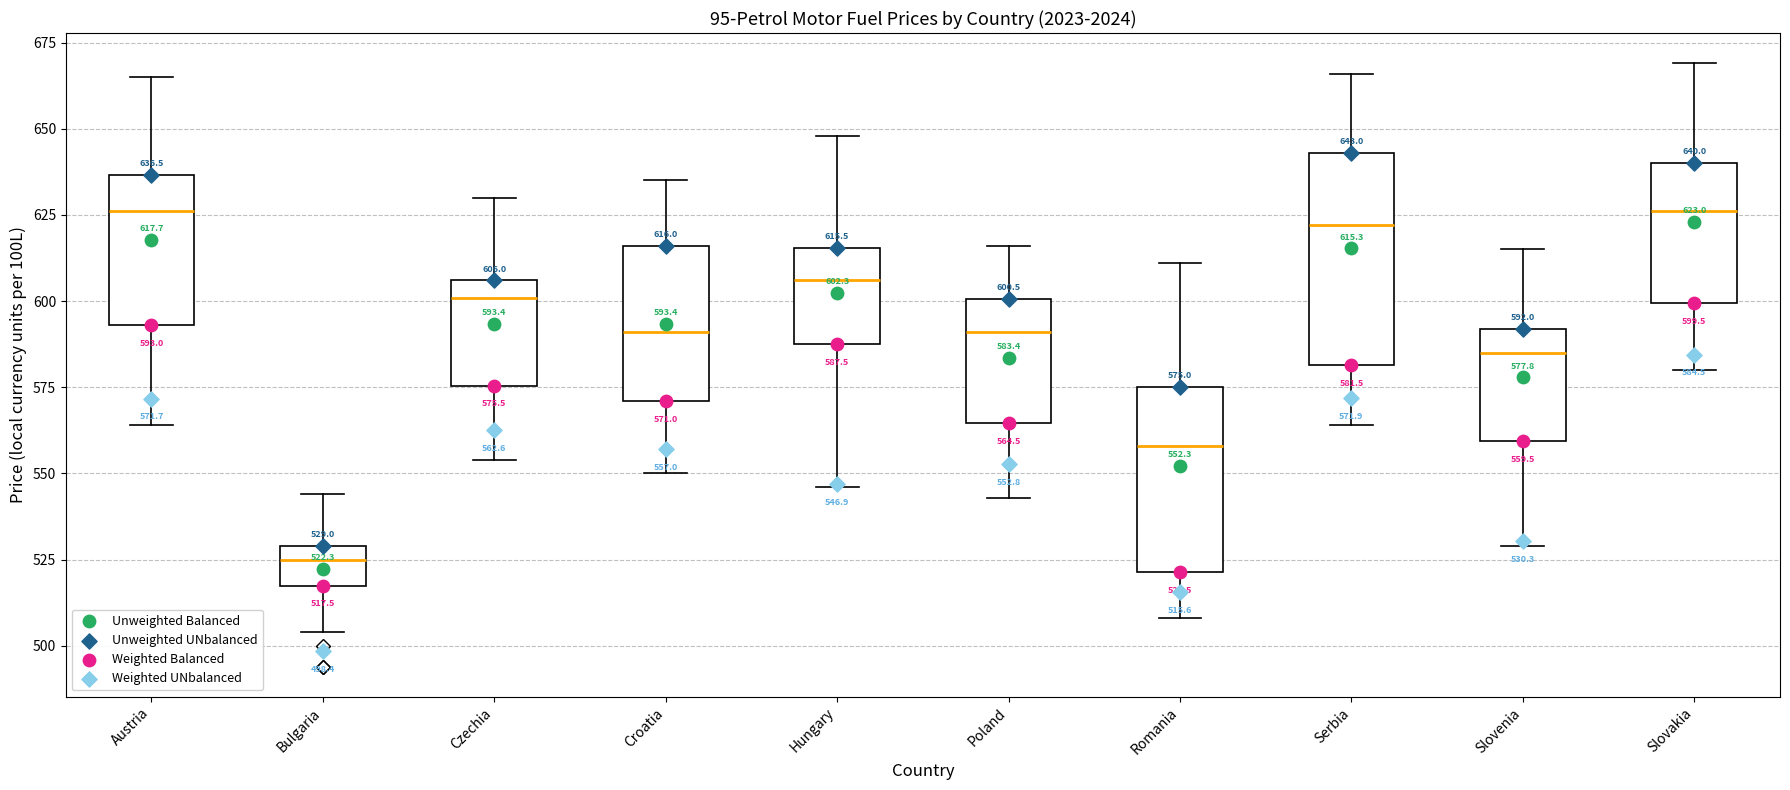

Comparing the boxes themselves (not the whiskers), which one is the tallest?

Serbia